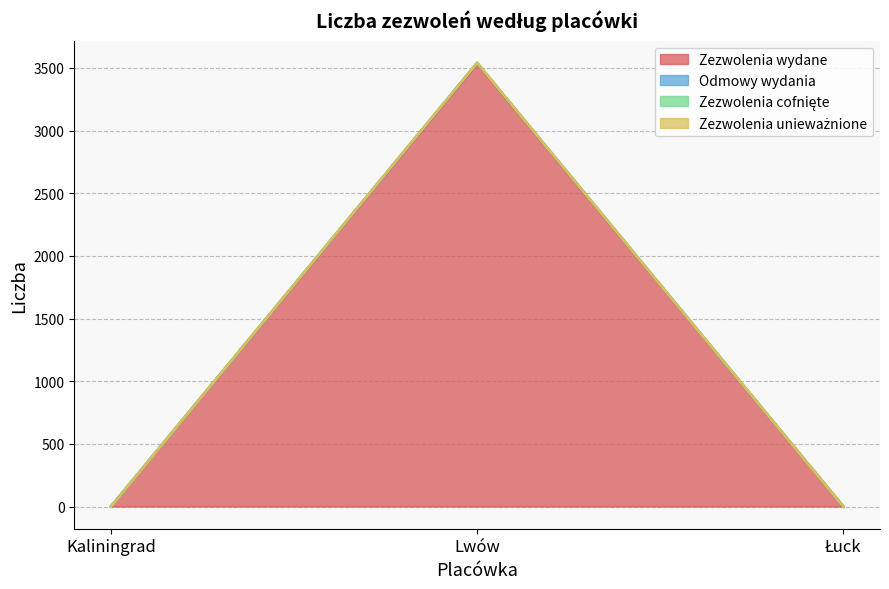

Does the chart display data point markers on the line(s)?

No